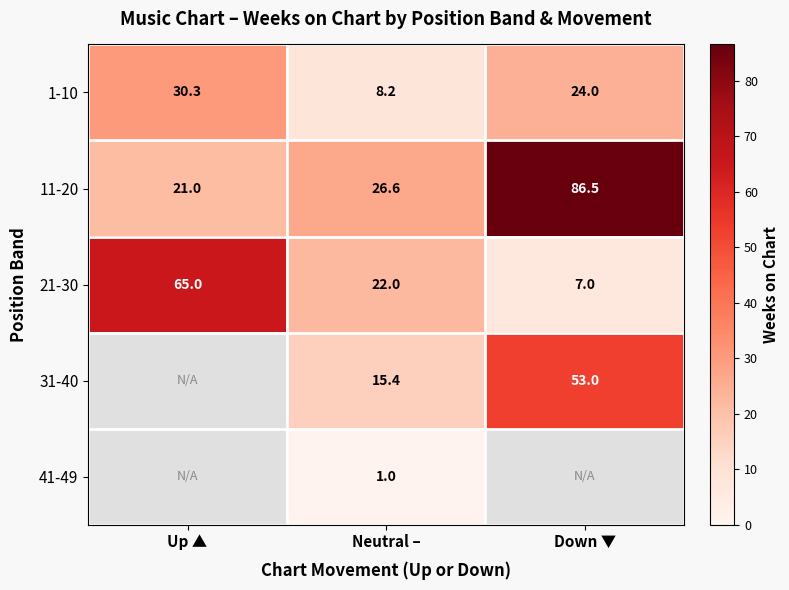

List the labels in order of 1-10 value, smallest first.

Neutral –, Down ▼, Up ▲